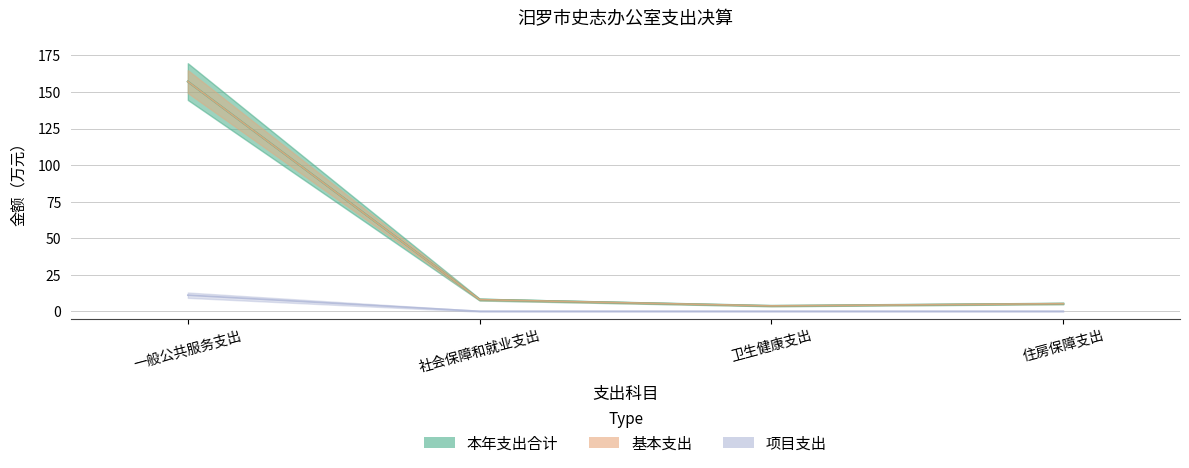

True or false: 项目支出 and 本年支出合计 cross at least once.

False